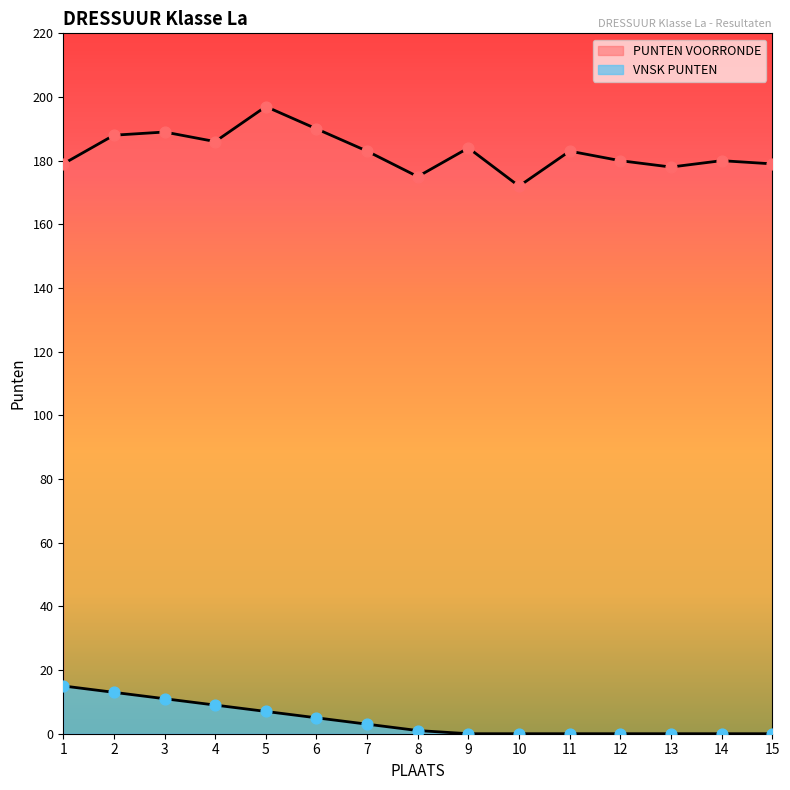

Which series has the largest total across all categories?

PUNTEN VOORRONDE